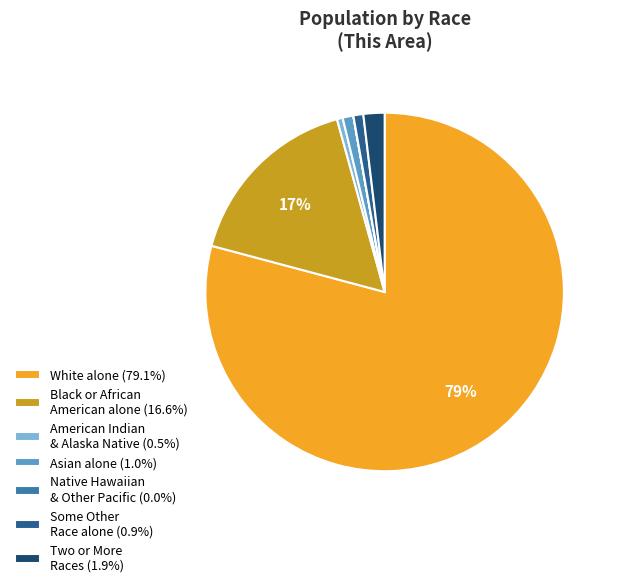

To the nearest percent, what percentage of the pie is American Indian & Alaska Native (0.5%)?

1%